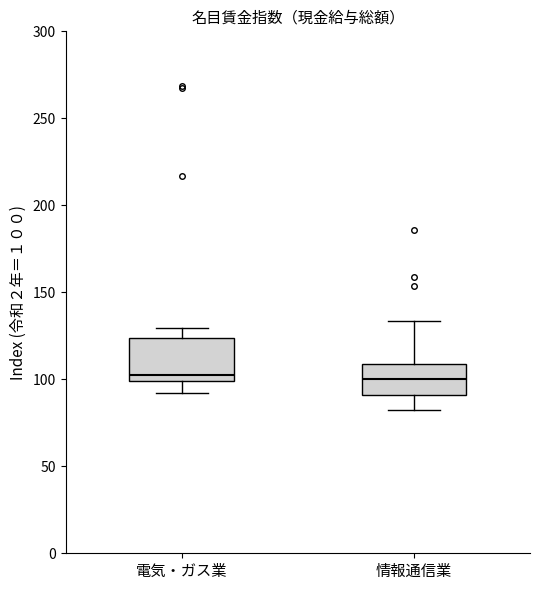

Comparing the boxes themselves (not the whiskers), which one is the tallest?

電気・ガス業